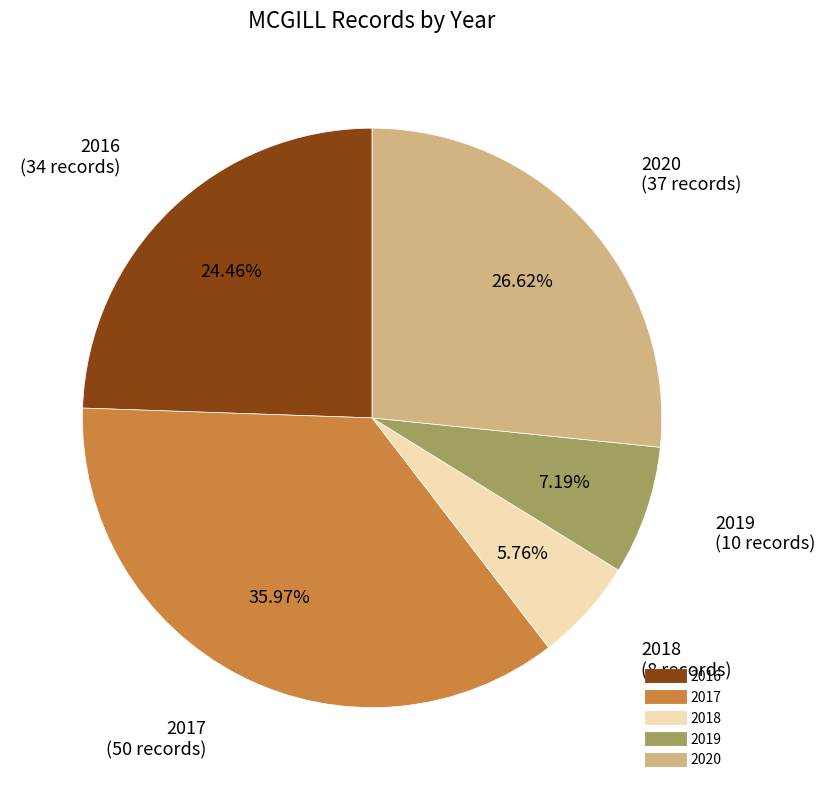

Is there any slice that represents more than half of the pie?

No